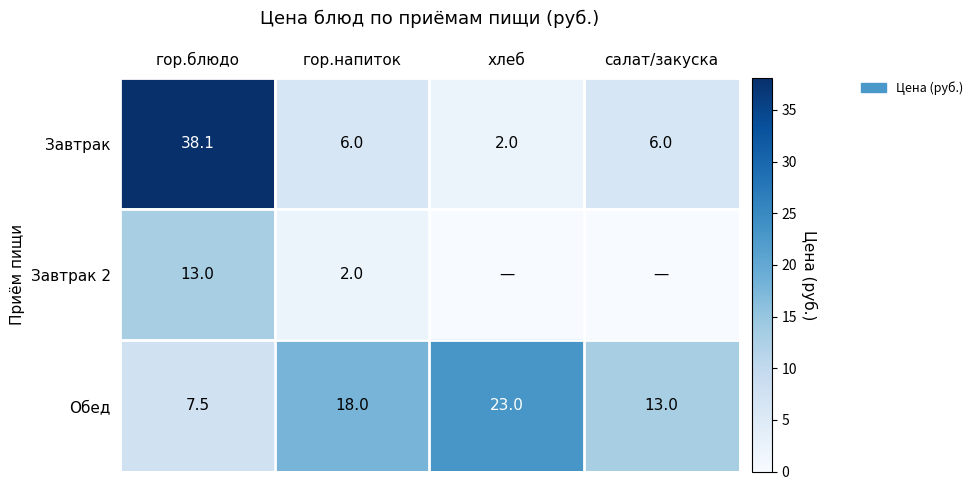

What is the difference between the maximum and minimum values in the Обед series?

15.5